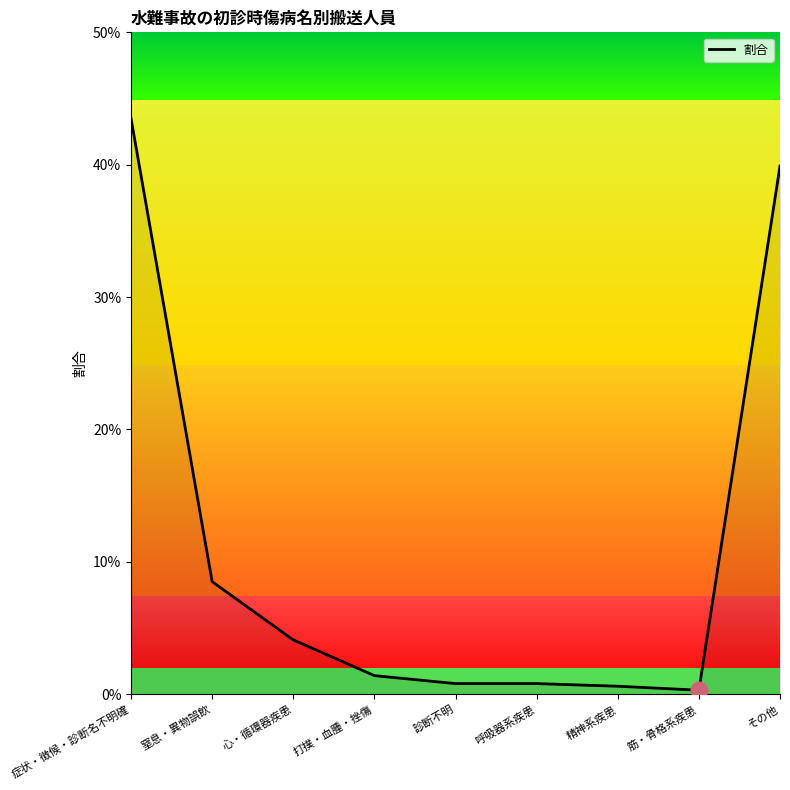

Where is the first local minimum?

筋・骨格系疾患